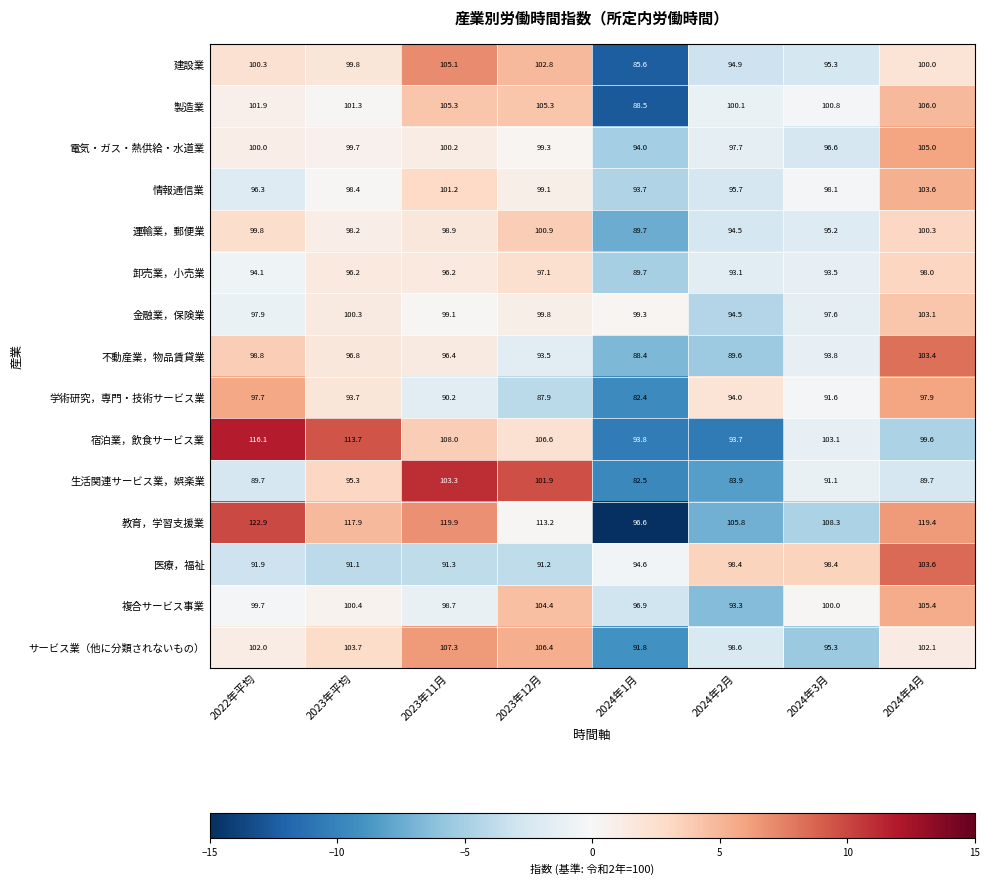

At 2023年平均, list the series in order from smallest to largest.

医療，福祉, 学術研究，専門・技術サービス業, 生活関連サービス業，娯楽業, 卸売業，小売業, 不動産業，物品賃貸業, 運輸業，郵便業, 情報通信業, 電気・ガス・熱供給・水道業, 建設業, 金融業，保険業, 複合サービス事業, 製造業, サービス業（他に分類されないもの）, 宿泊業，飲食サービス業, 教育，学習支援業